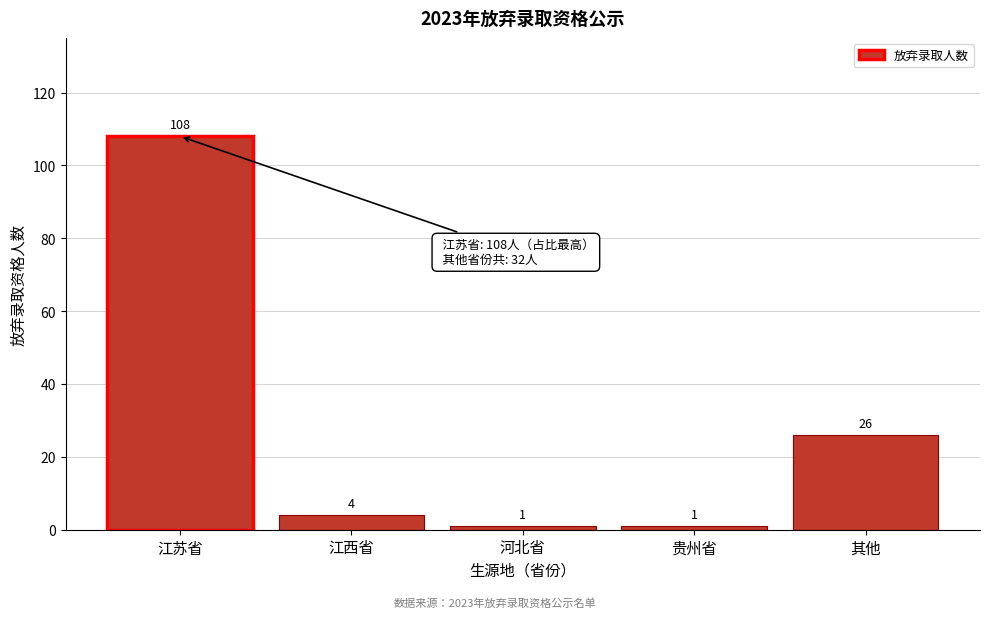

Reading left to right, what are all the values shown in this chart?

江苏省=108	江西省=4	河北省=1	贵州省=1	其他=26